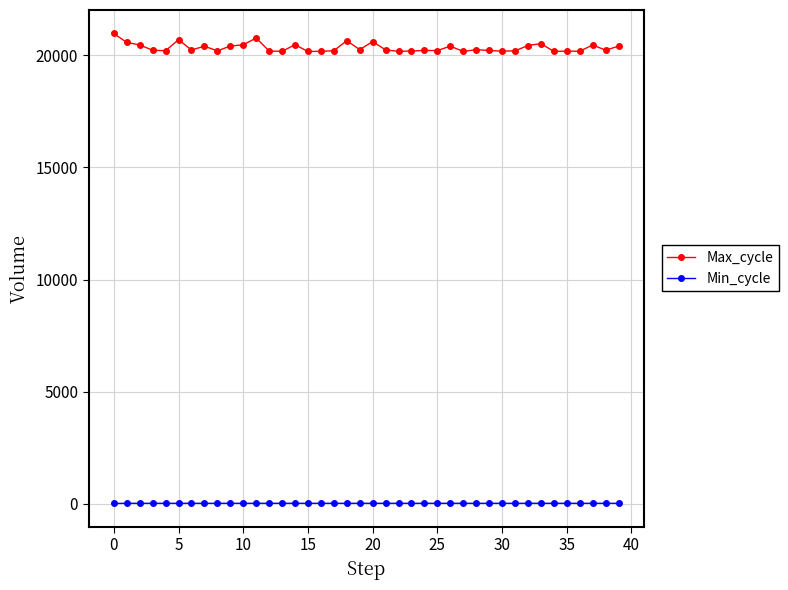

Which series has the largest total across all categories?

Max_cycle